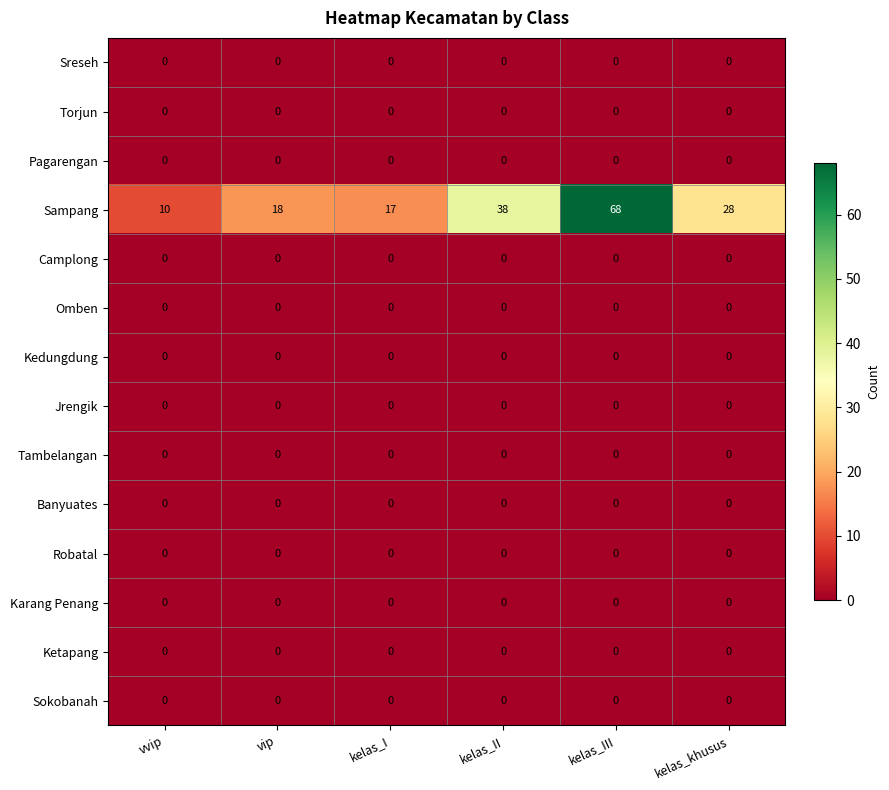

What is the maximum value shown in the chart?

68